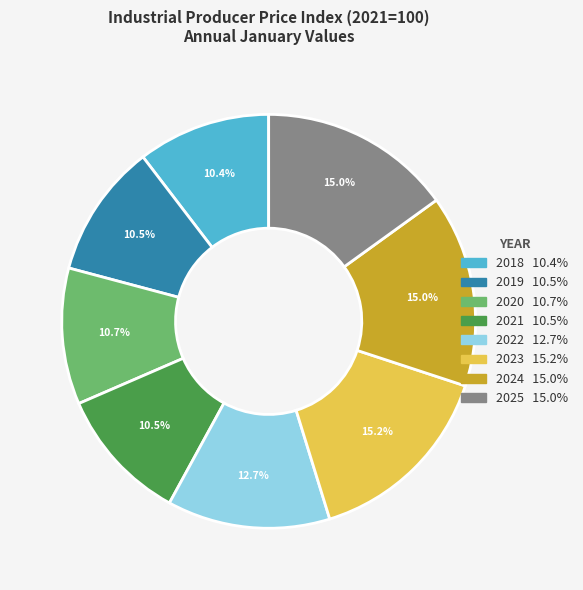

Is 2020 the majority of the pie?

No